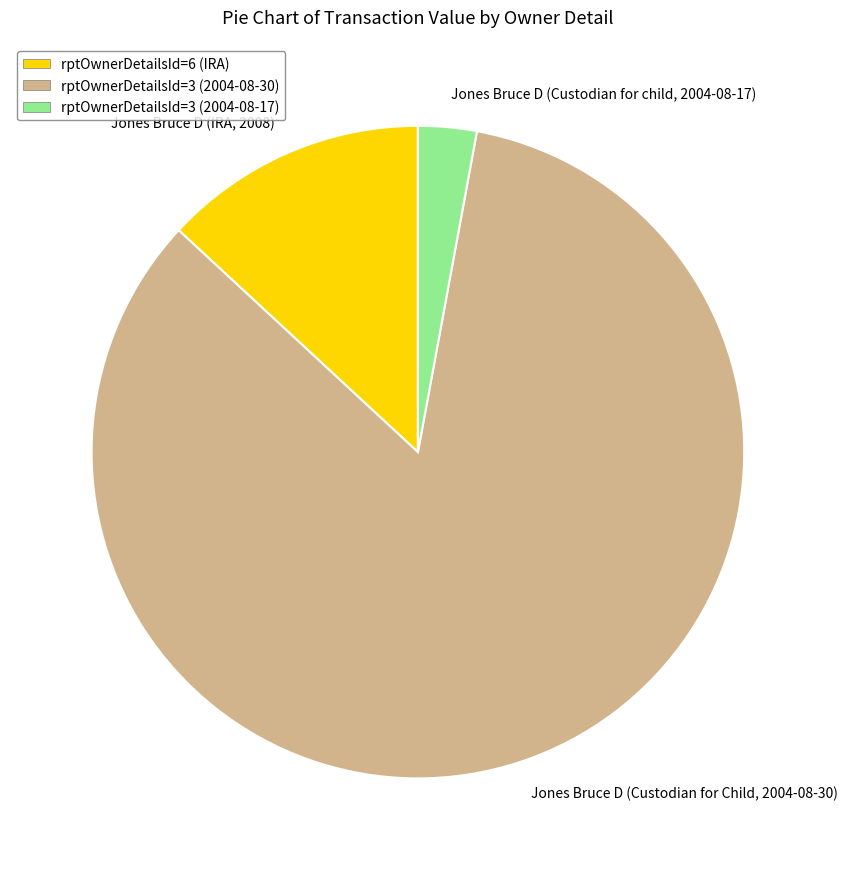

Is the sum of Jones Bruce D (Custodian for child, 2004-08-17) and Jones Bruce D (IRA, 2008) greater than half?

No